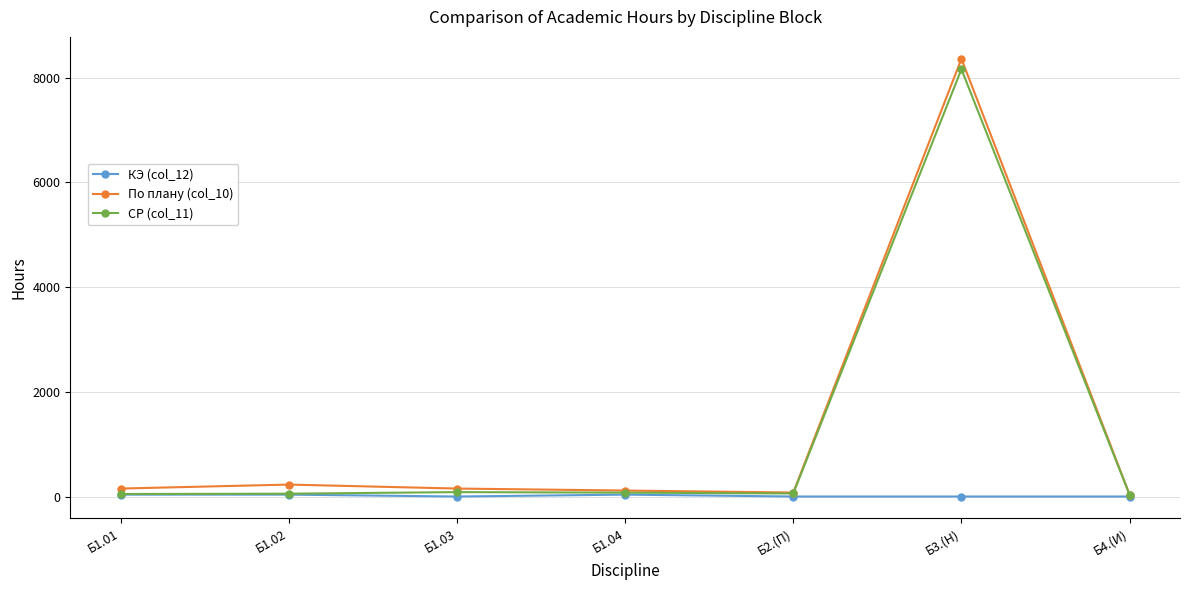

How many КЭ (col_12) values are between 0 and 36?

7